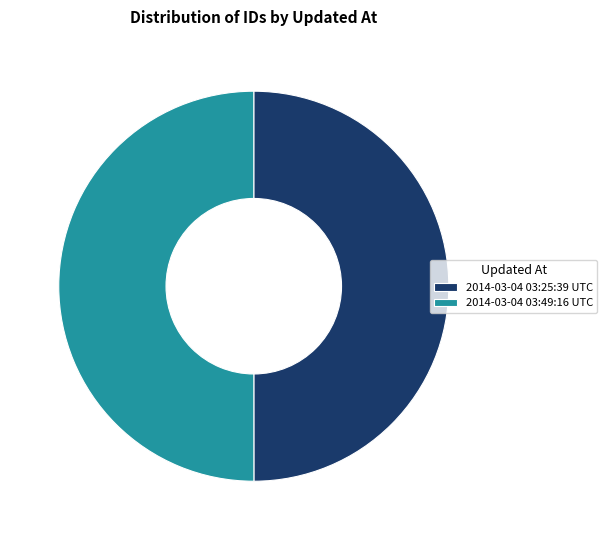

Combined, do 2014-03-04 03:25:39 UTC and 2014-03-04 03:49:16 UTC account for over 50%?

Yes